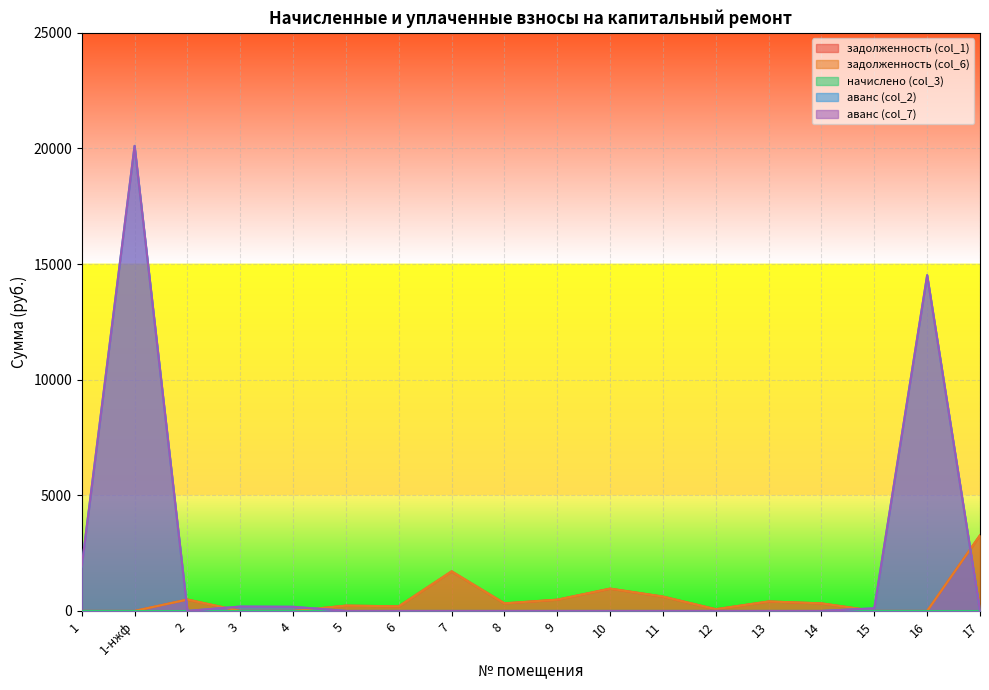

What is the difference between the highest and lowest values at 6?

200.4